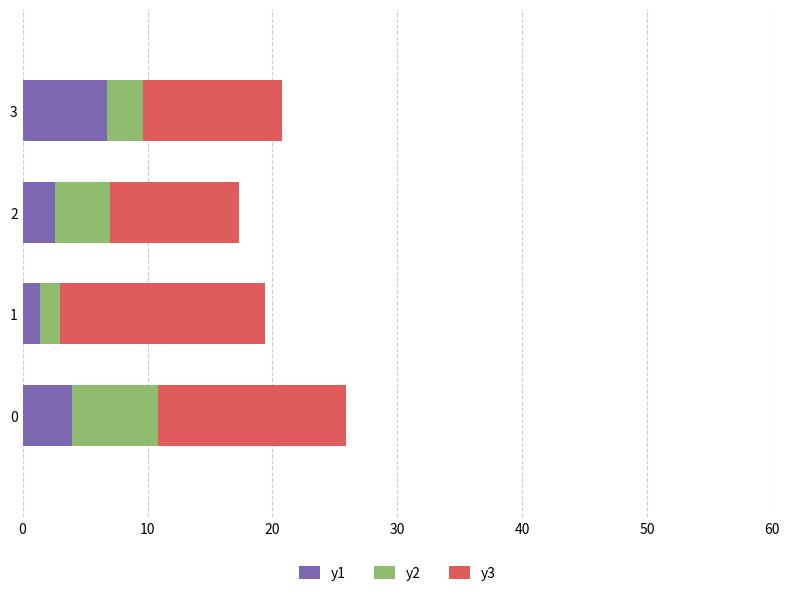

What is the maximum value for y1?

6.8